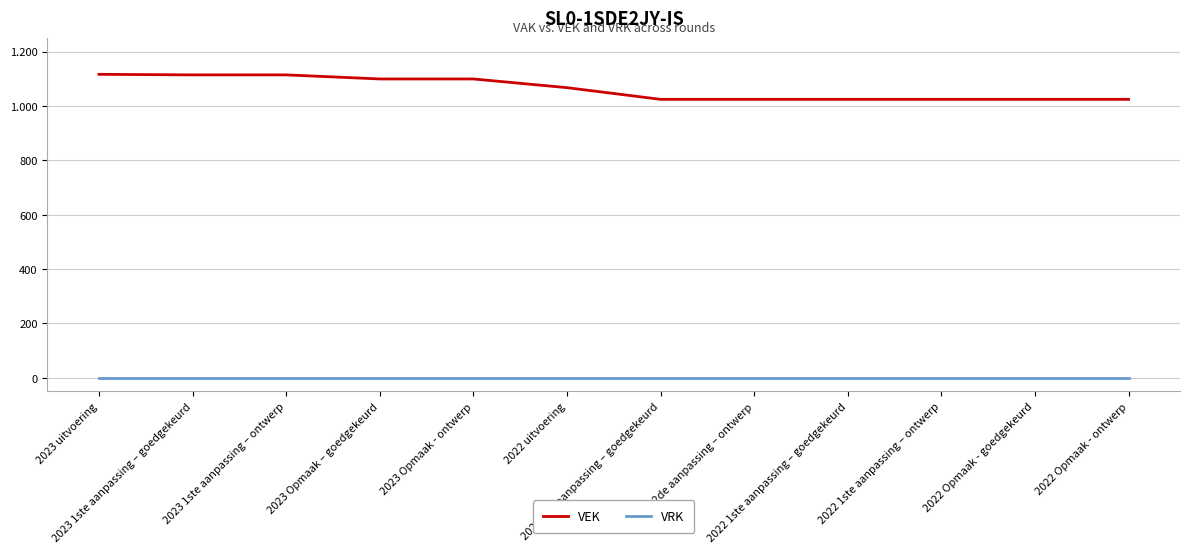

Is this an area chart (filled region under the line)?

No